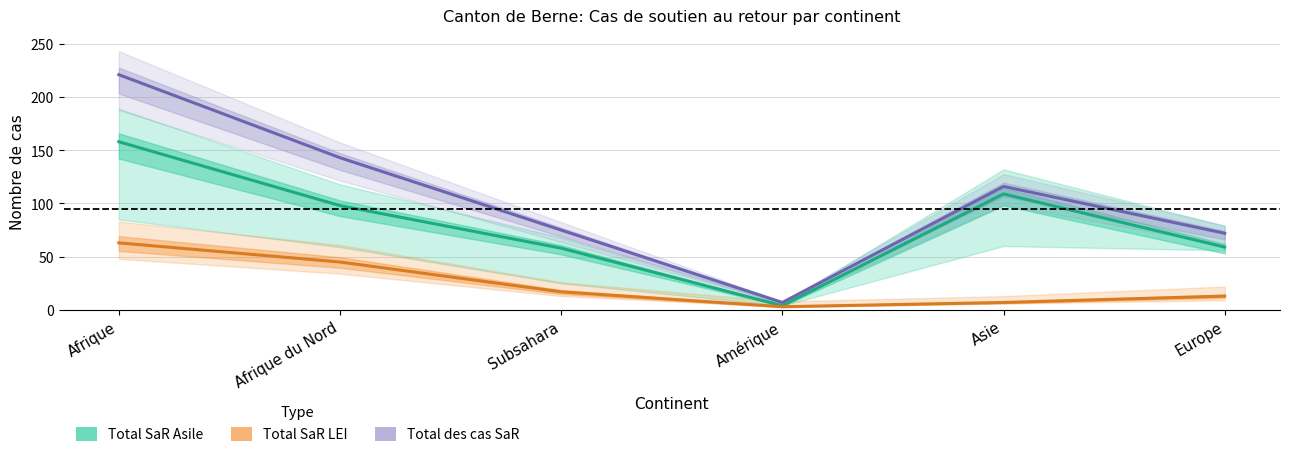

The value of Total des cas SaR at Subsahara is 39. True or false?

False